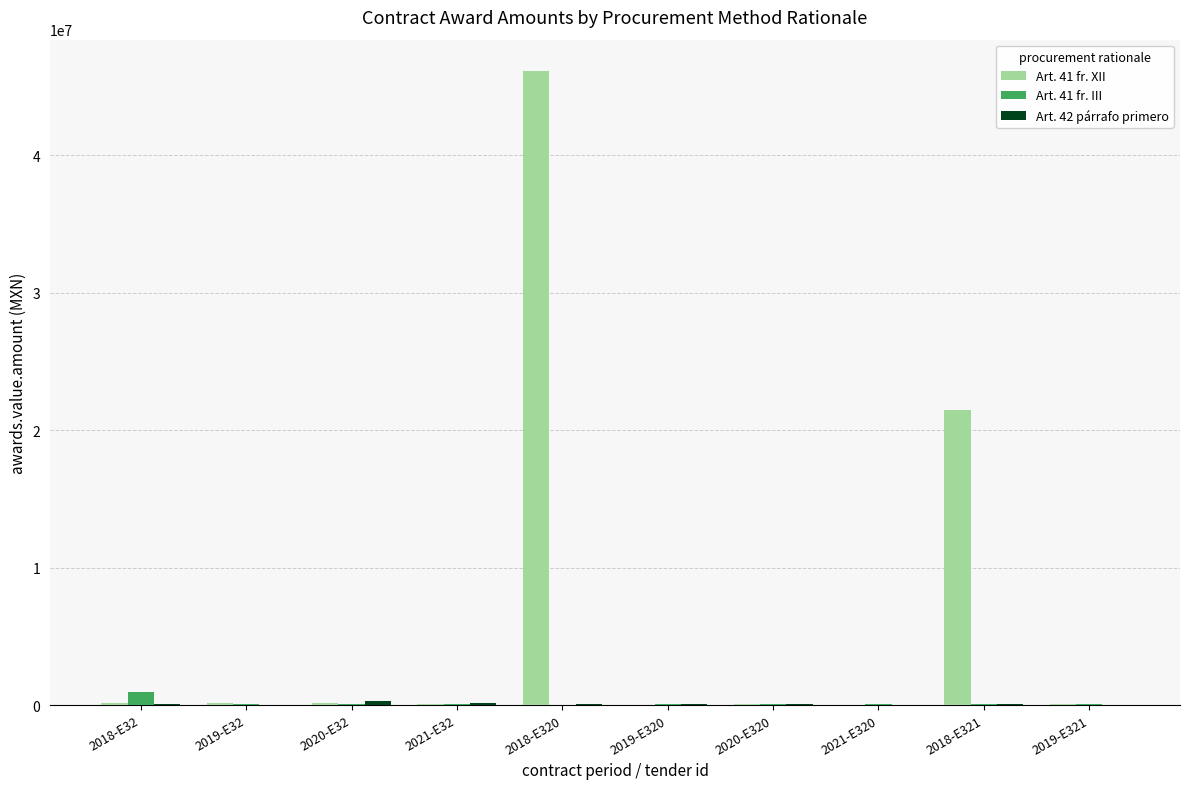

What is the maximum value for Art. 41 fr. XII?

46088224.0